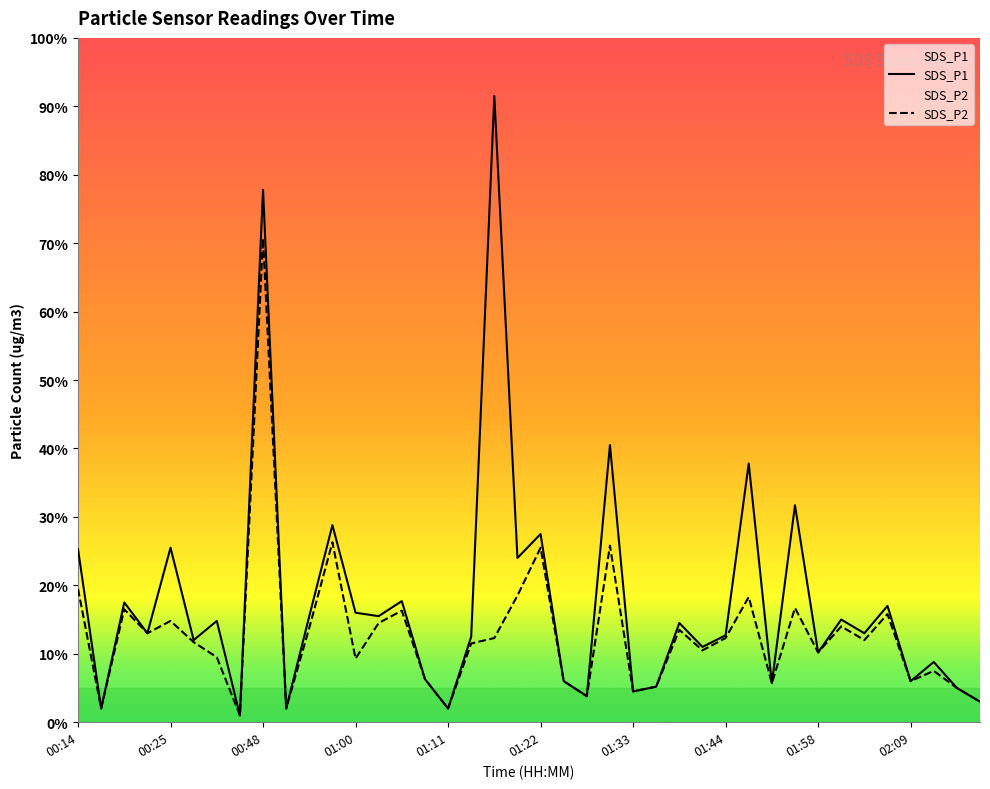

Reading left to right, what are all the values shown in this chart?

SDS_P1: 2.5	0.2	1.8	1.3	2.5	1.2	1.5	0.1	7.8	0.2	1.6	2.9	1.6	1.6	1.8	0.6	0.2	1.2	9.2	2.4	2.8	0.6	0.4	4.0	0.5	0.5	1.4	1.1	1.3	3.8	0.6	3.2	1.0	1.5	1.3	1.7	0.6	0.9	0.5	0.3
SDS_P2: 1.9	0.2	1.6	1.3	1.5	1.2	0.9	0.1	7.1	0.2	1.4	2.6	0.9	1.4	1.6	0.6	0.2	1.1	1.2	1.9	2.5	0.6	0.4	2.6	0.5	0.5	1.4	1.1	1.2	1.8	0.6	1.7	1.0	1.4	1.2	1.6	0.6	0.8	0.5	0.3